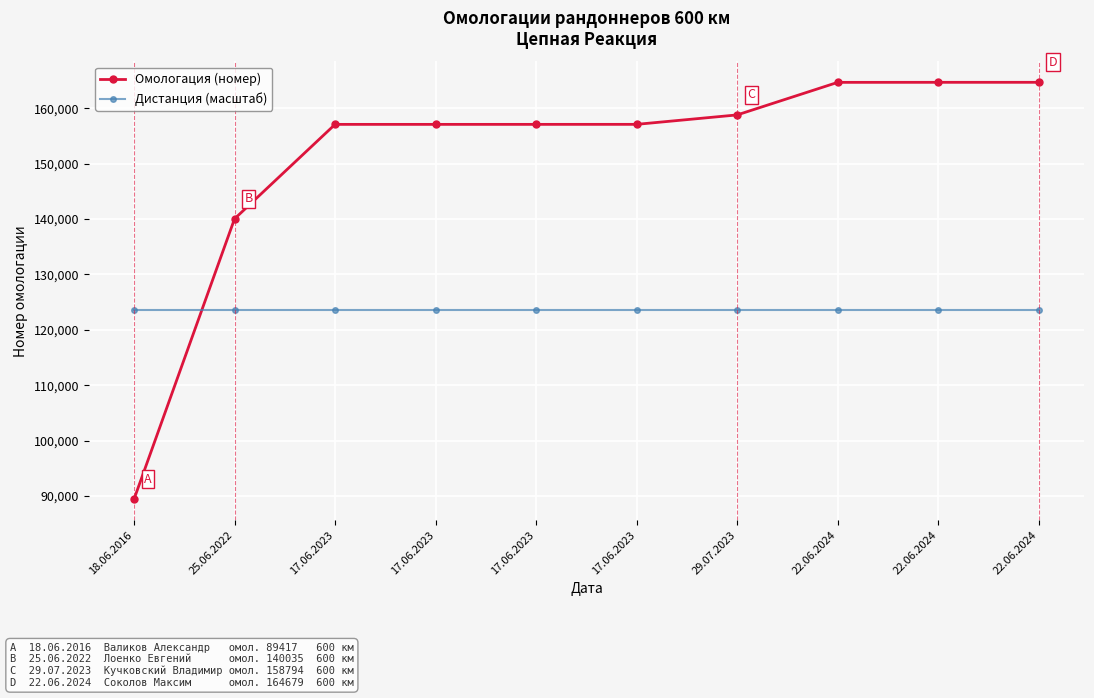

What is the smallest value displayed?

89417.0